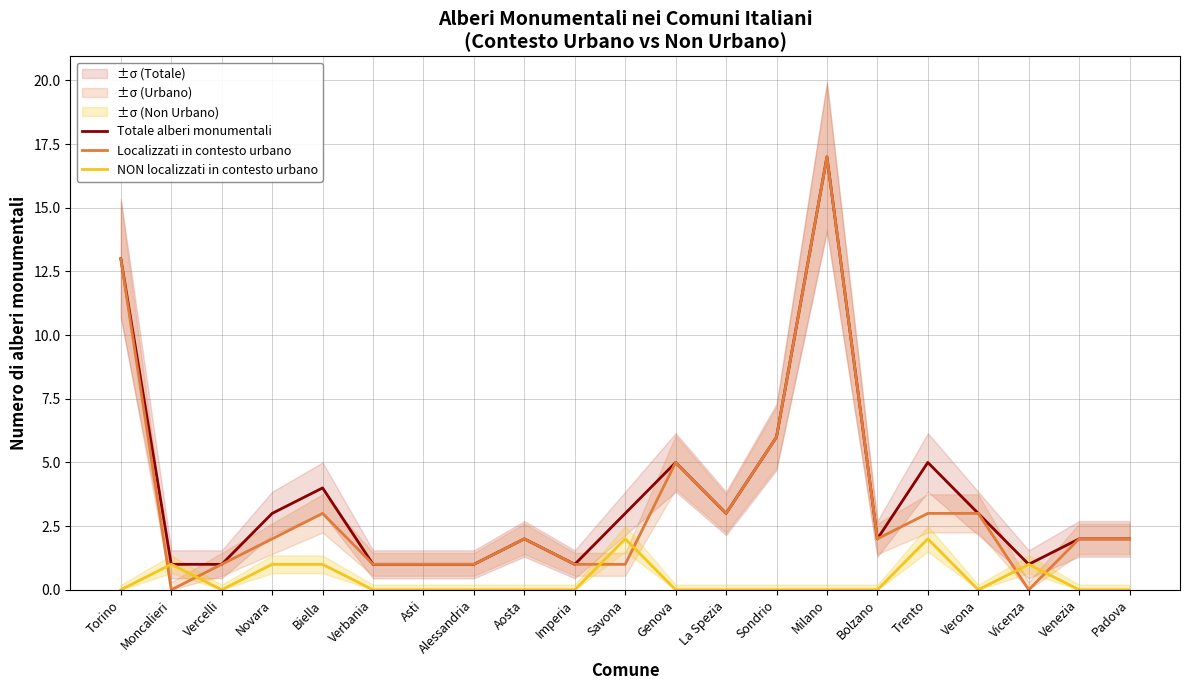

Is the value of NON localizzati in contesto urbano at Vicenza greater than the value of Totale alberi monumentali at Venezia?

No